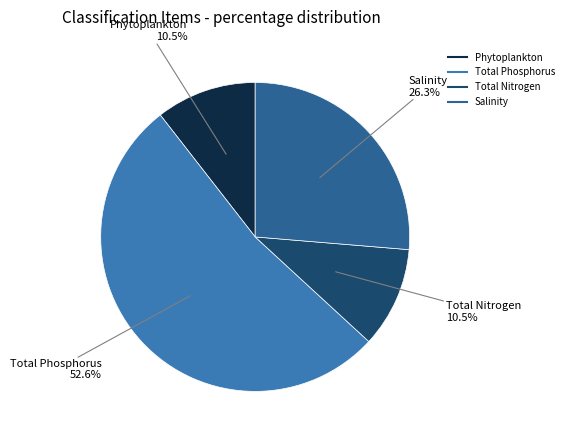

To the nearest percent, what is the difference between the largest and smallest slice percentages?

42%